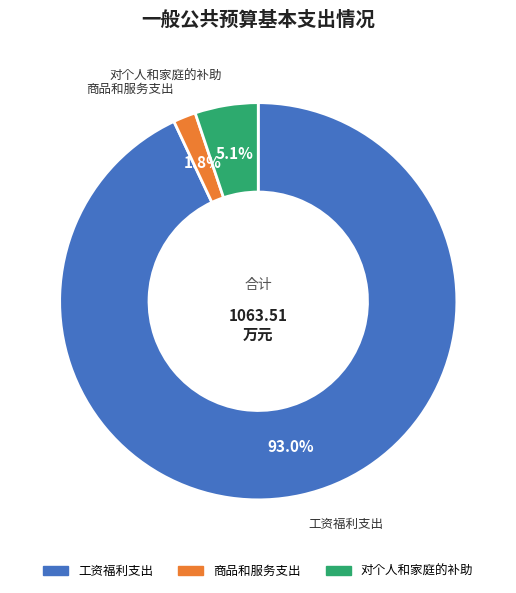

How many slices are in this pie chart?

3